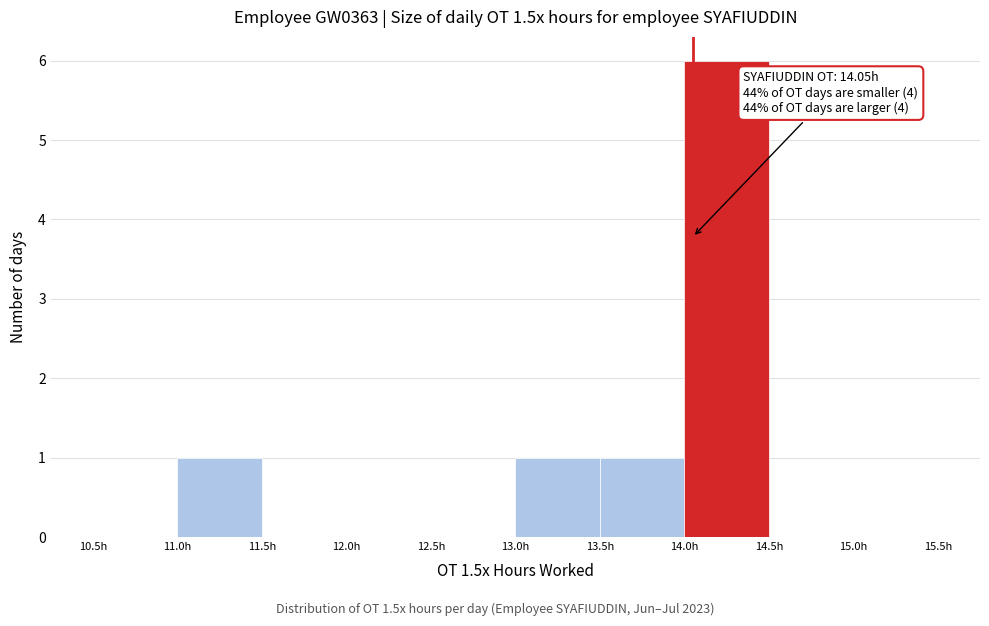

Which range on the x-axis has the tallest bar?

14.0 to 14.5